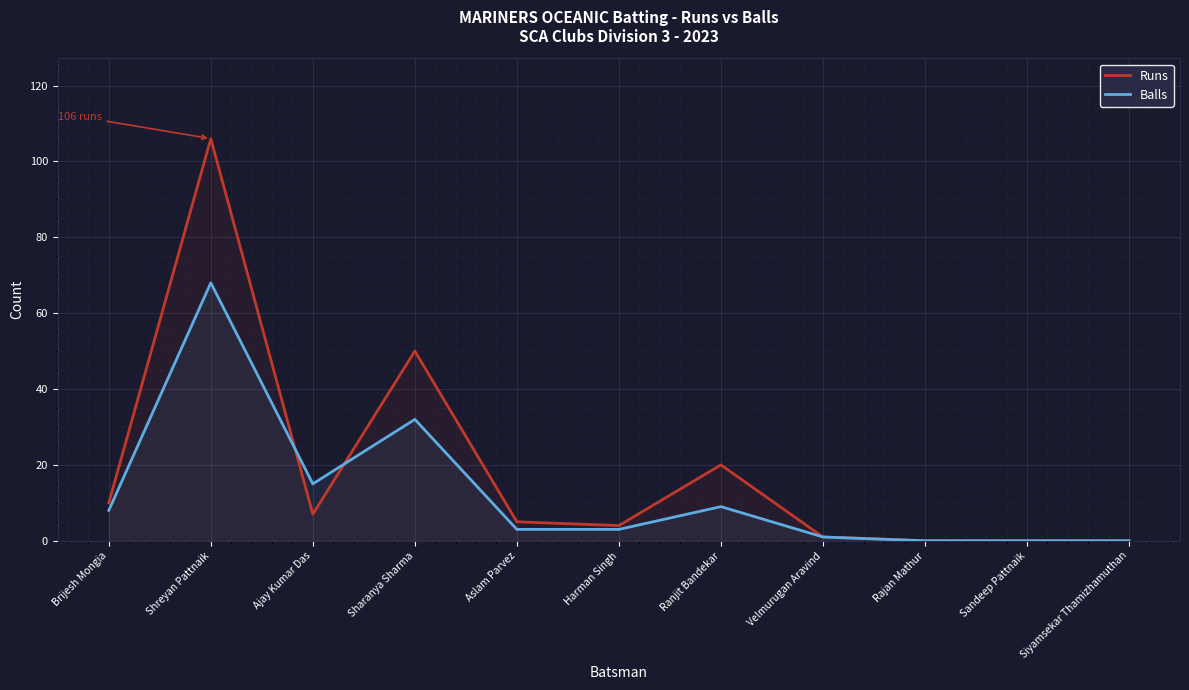

Reading right to left, list all the values displayed in this chart.

Runs: Siyamsekar Thamizhamuthan=0	Sandeep Pattnaik=0	Rajan Mathur=0	Velmurugan Aravind=1	Ranjit Bandekar=20	Harman Singh=4	Aslam Parvez=5	Sharanya Sharma=50	Ajay Kumar Das=7	Shreyan Pattnaik=106	Brijesh Mongia=10
Balls: Siyamsekar Thamizhamuthan=0	Sandeep Pattnaik=0	Rajan Mathur=0	Velmurugan Aravind=1	Ranjit Bandekar=9	Harman Singh=3	Aslam Parvez=3	Sharanya Sharma=32	Ajay Kumar Das=15	Shreyan Pattnaik=68	Brijesh Mongia=8